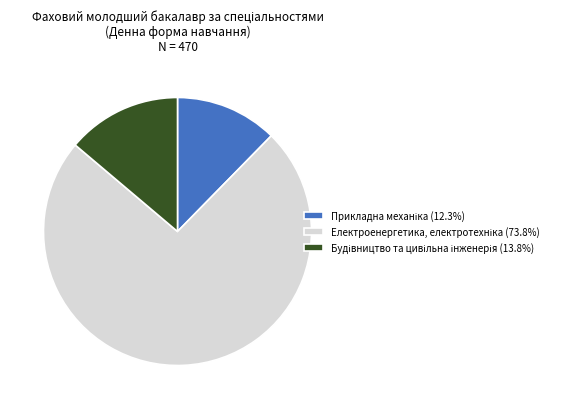

Does any single category account for the majority?

Yes